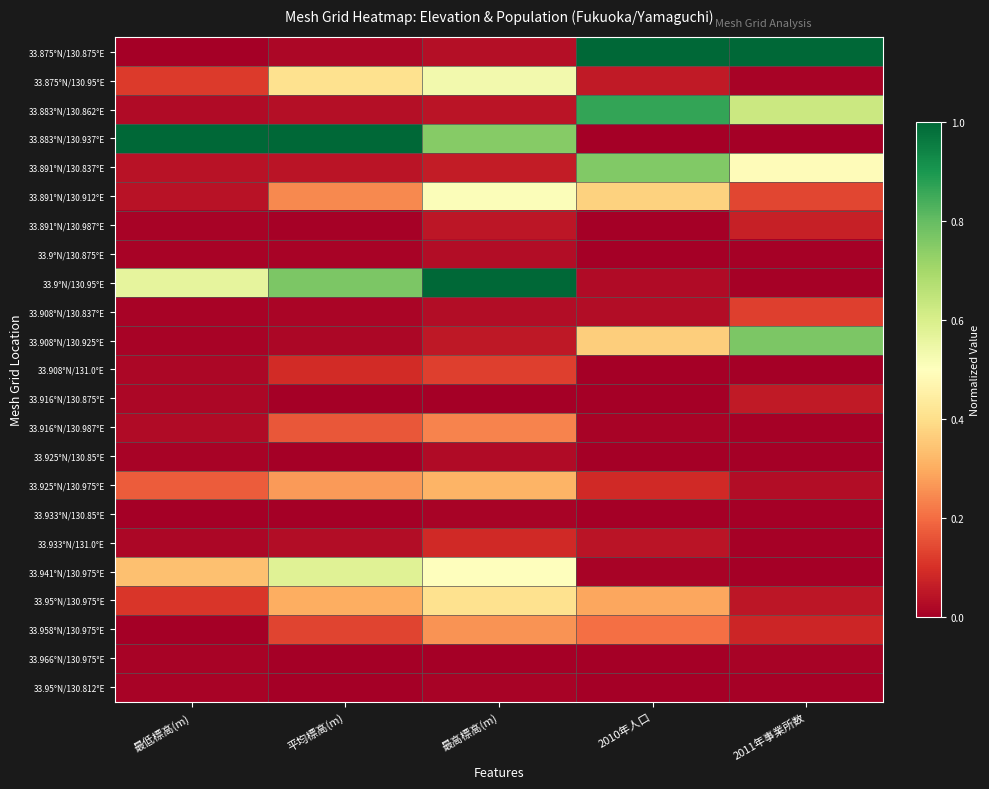

Which category has the lowest value across all series?

最低標高(m)